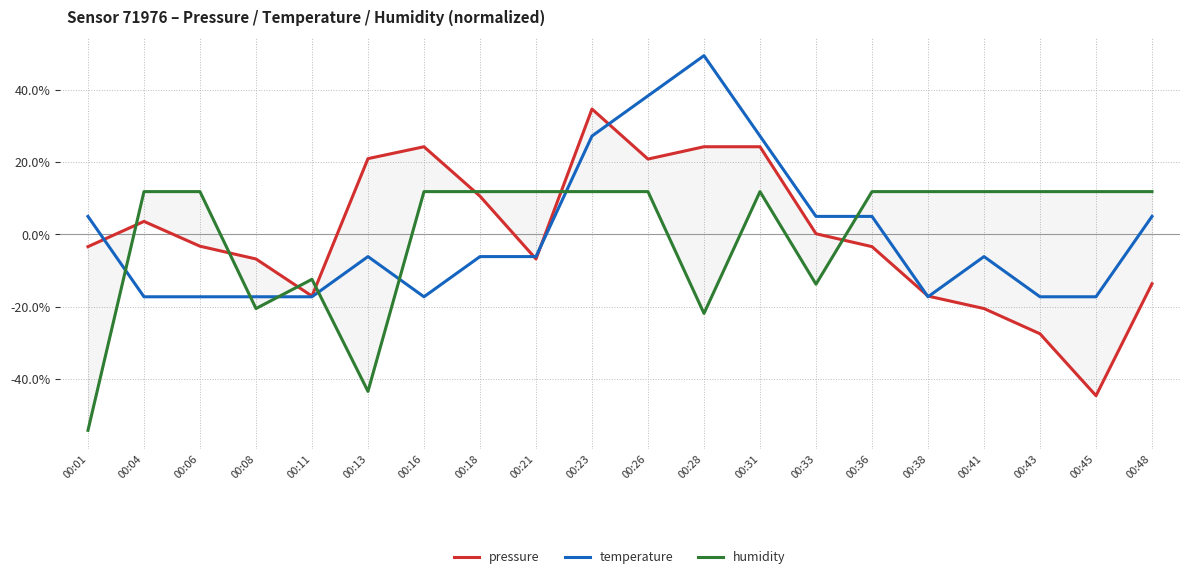

Rank the series by their maximum value, from highest to lowest.

temperature, pressure, humidity